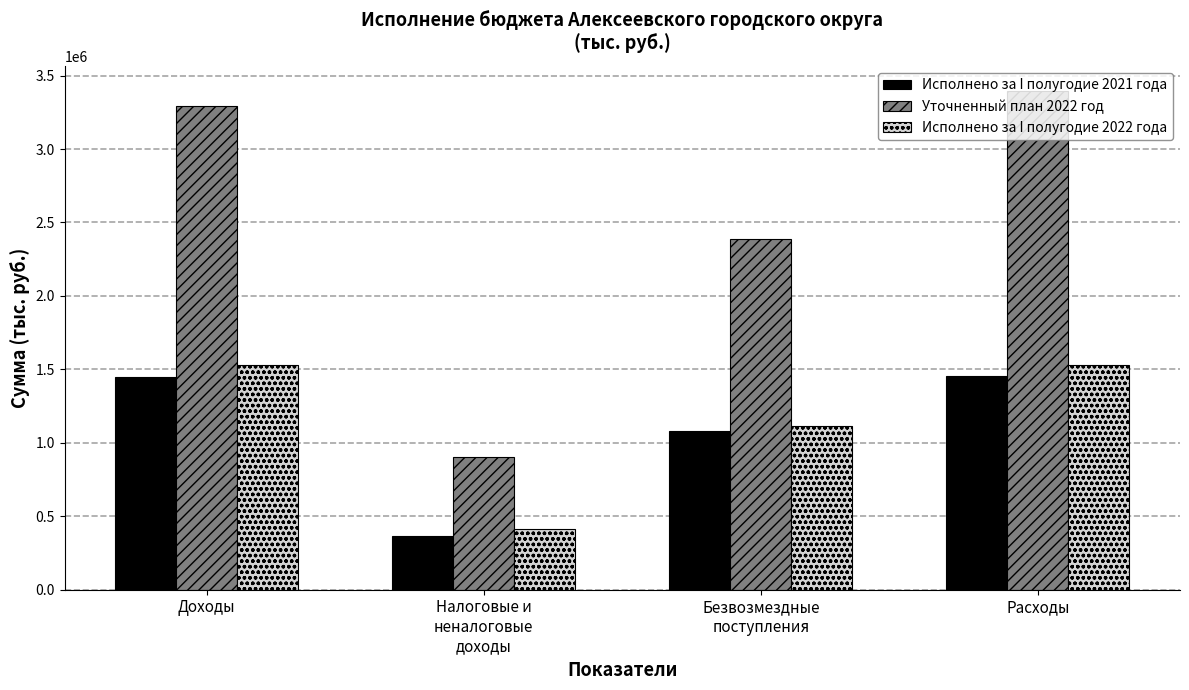

Does the chart contain stacked bars?

No